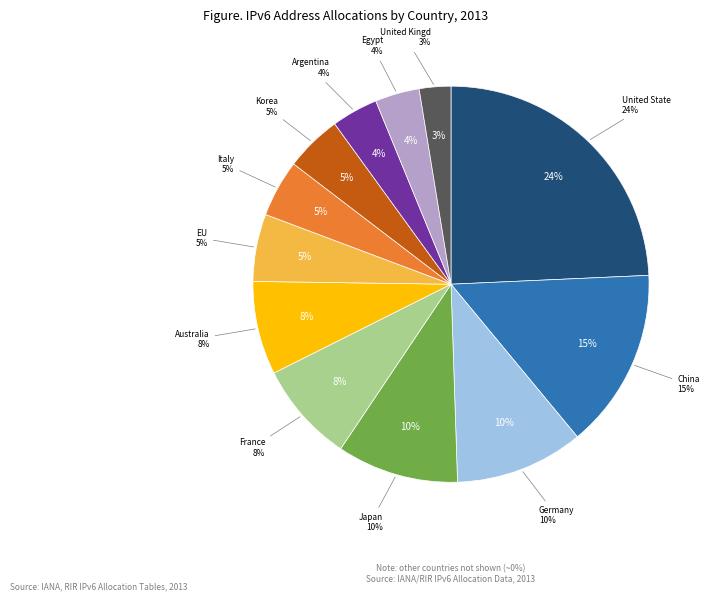

What is the largest slice in the pie chart?

United States of America